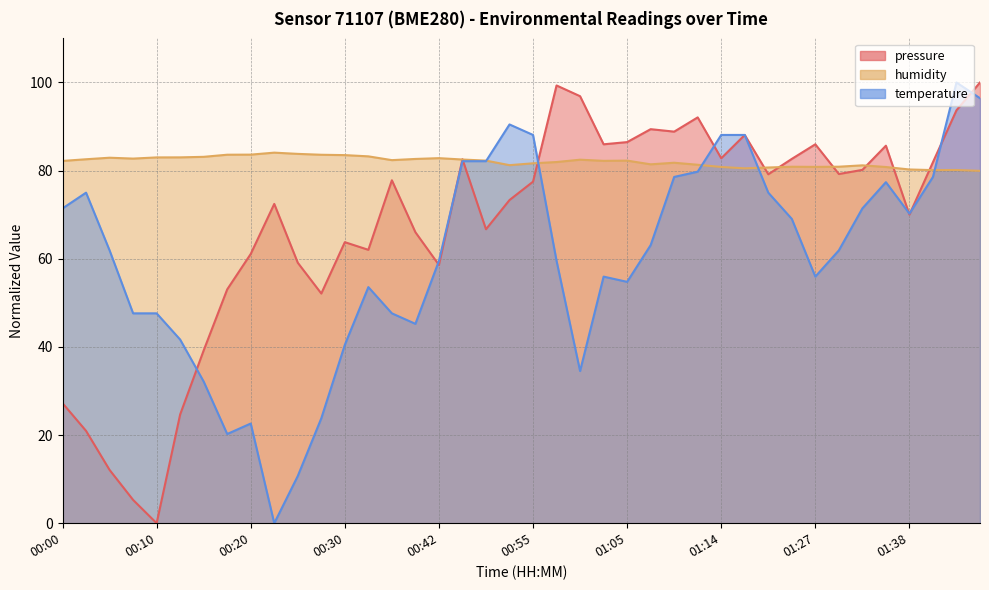

In pressure, how many points are higher than both neighbors (excluding endpoints)?

10